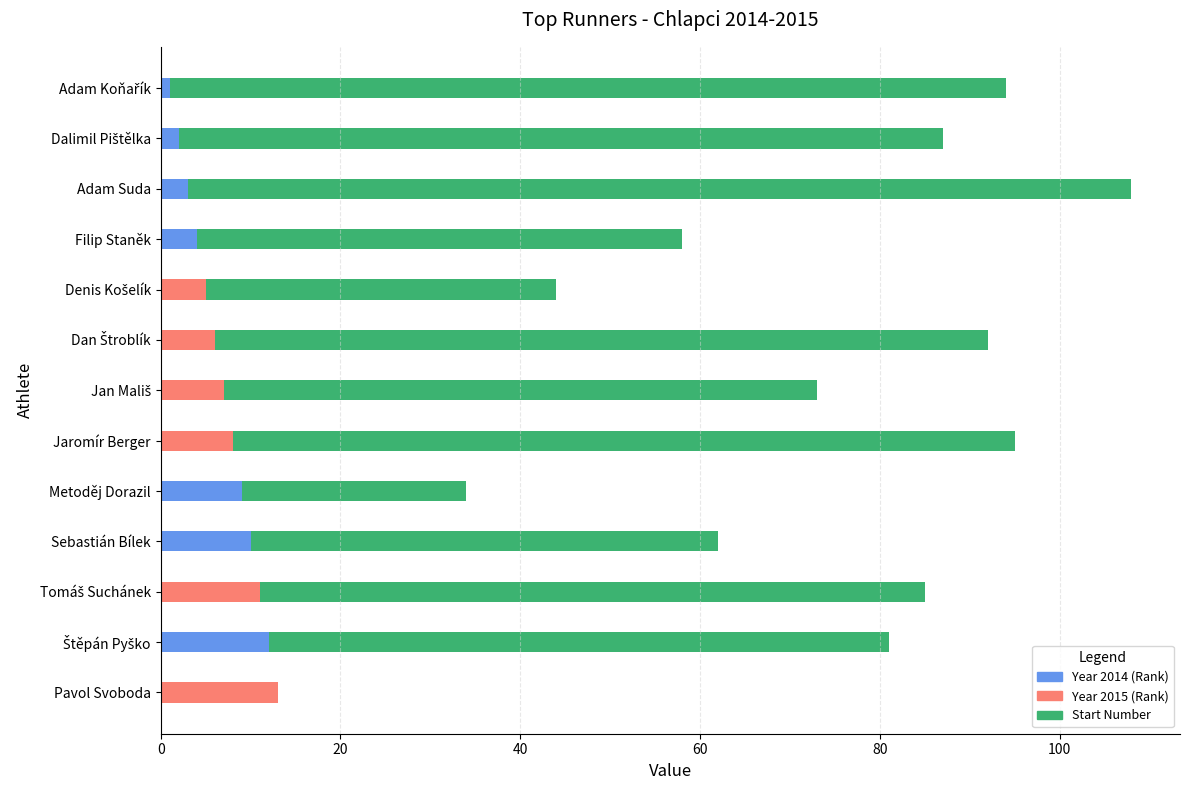

What is the sum of all Rank values?

91